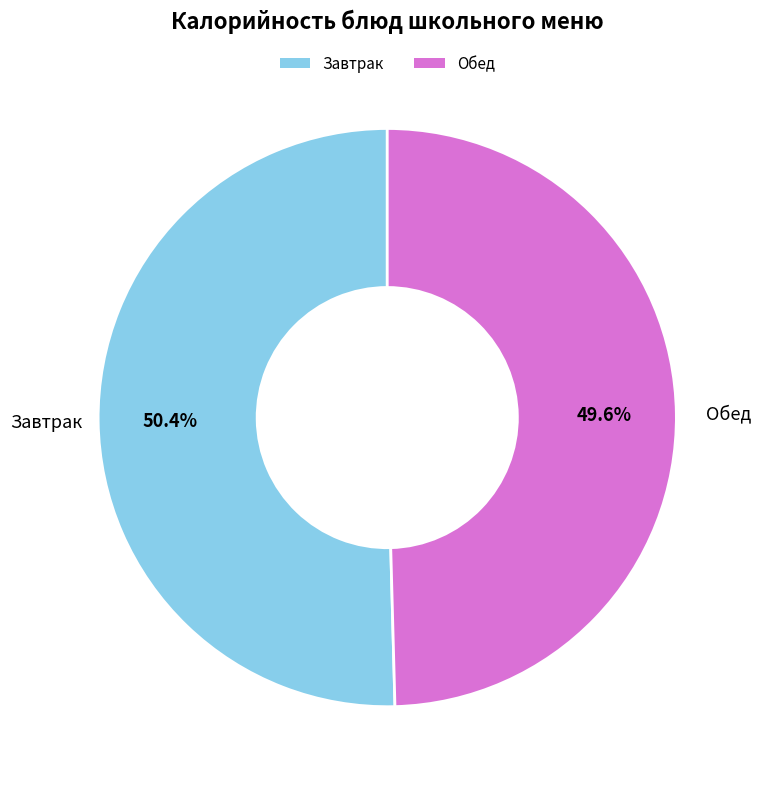

Does any single category account for the majority?

Yes